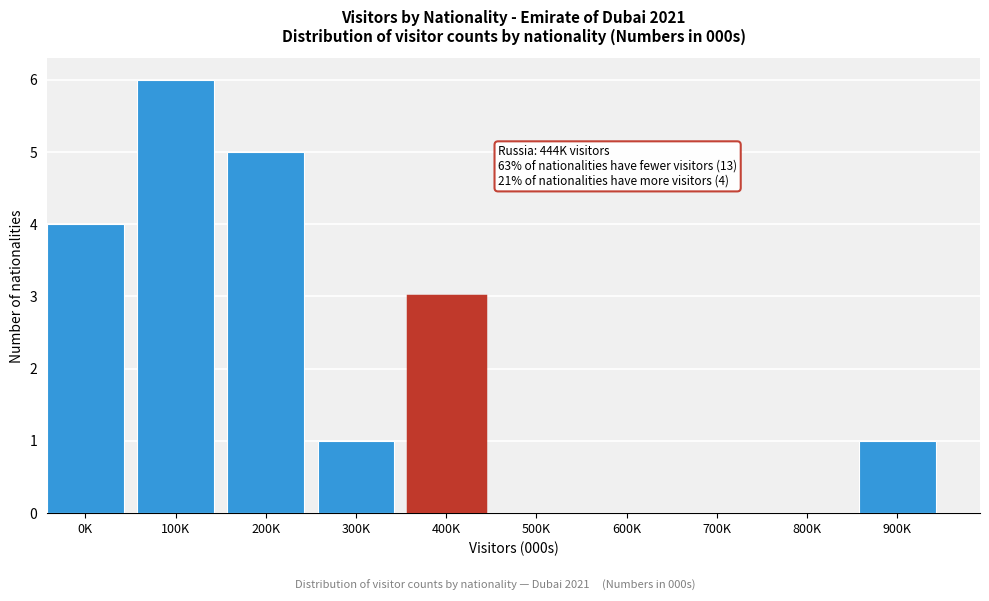

Reading left to right, what are all the values shown in this chart?

0K=4	100K=6	200K=5	300K=1	400K=3	500K=0	600K=0	700K=0	800K=0	900K=1